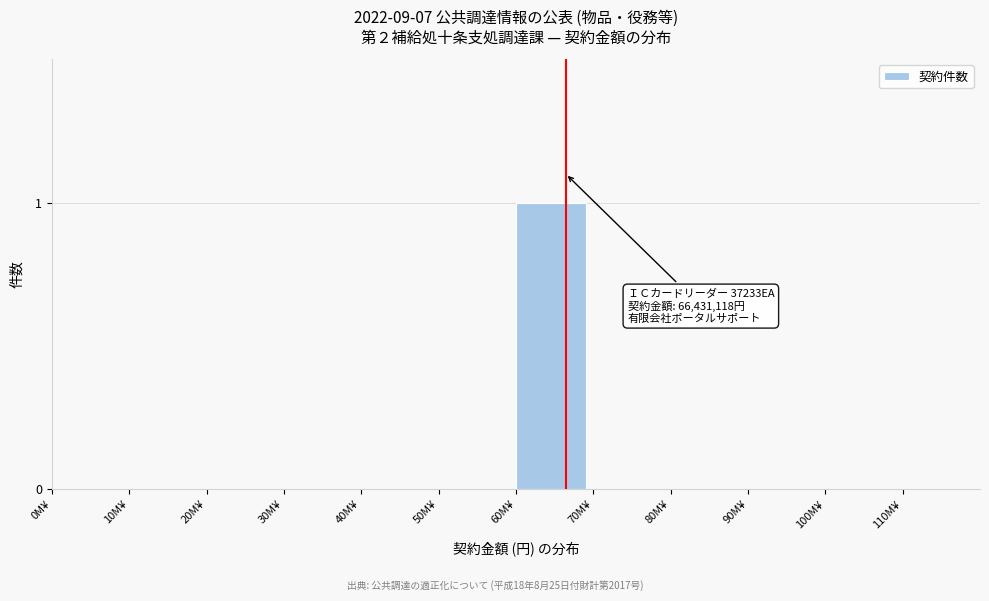

Reading left to right, extract all data points from this chart.

0M¥=0	10M¥=0	20M¥=0	30M¥=0	40M¥=0	50M¥=0	60M¥=1	70M¥=0	80M¥=0	90M¥=0	100M¥=0	110M¥=0